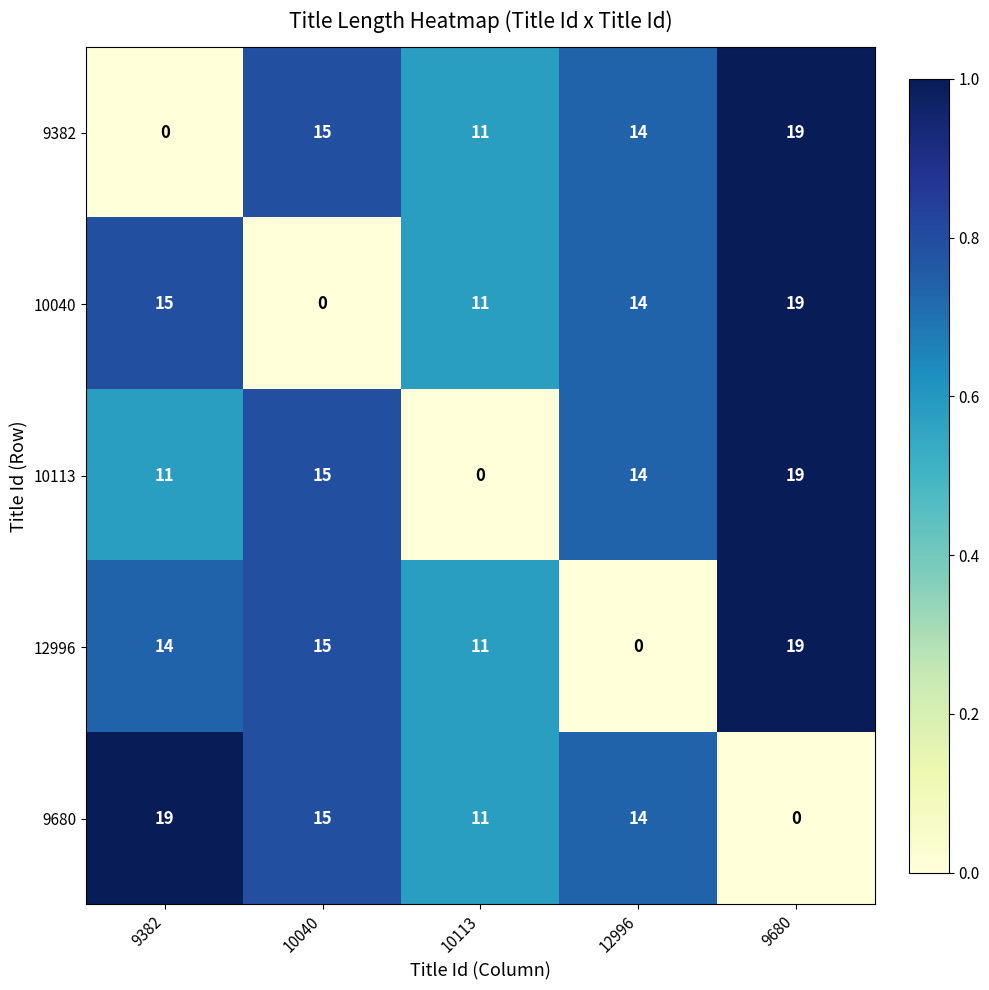

Is it true that 10040 equals 19 at 9680?

True